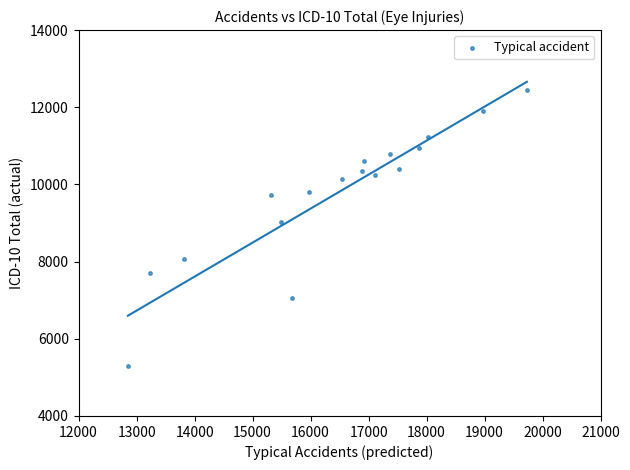

What is the range of X values (max minus min)?

6879